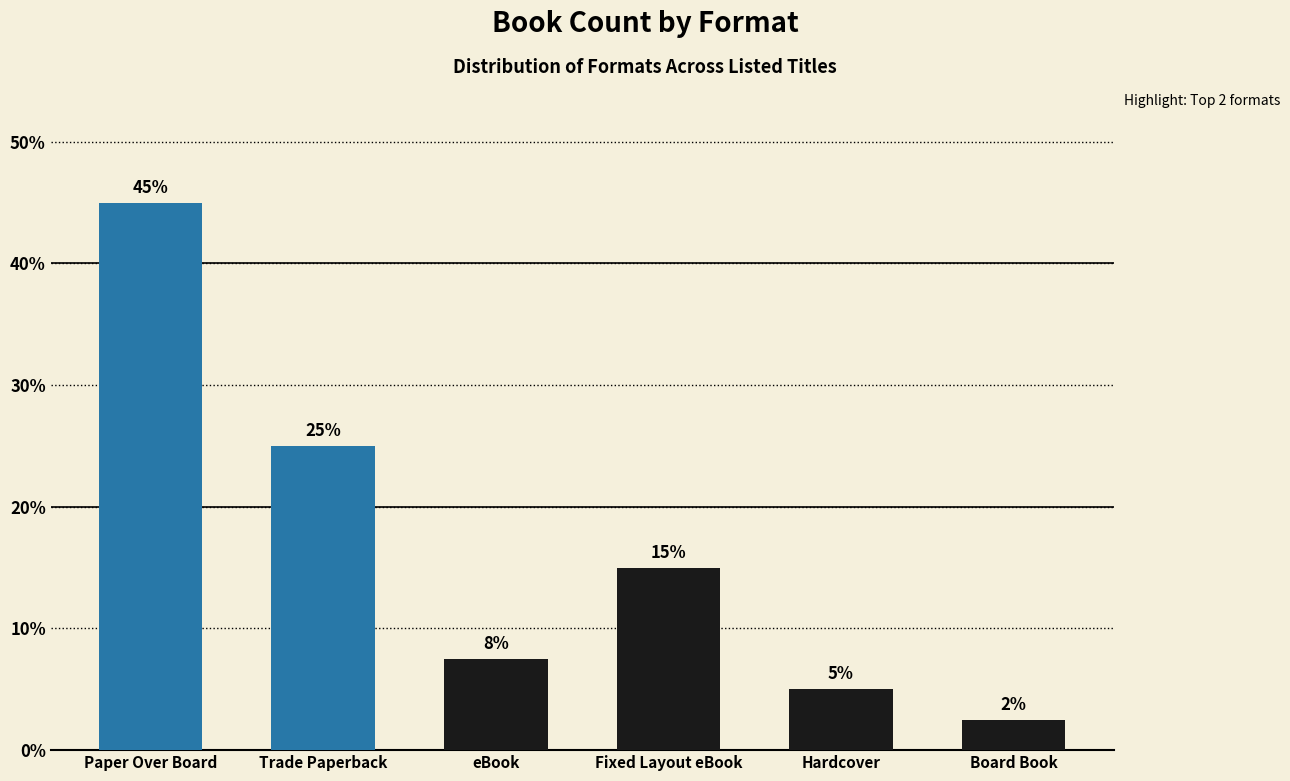

List the labels in order of value, largest first.

Paper Over Board, Trade Paperback, Fixed Layout eBook, eBook, Hardcover, Board Book